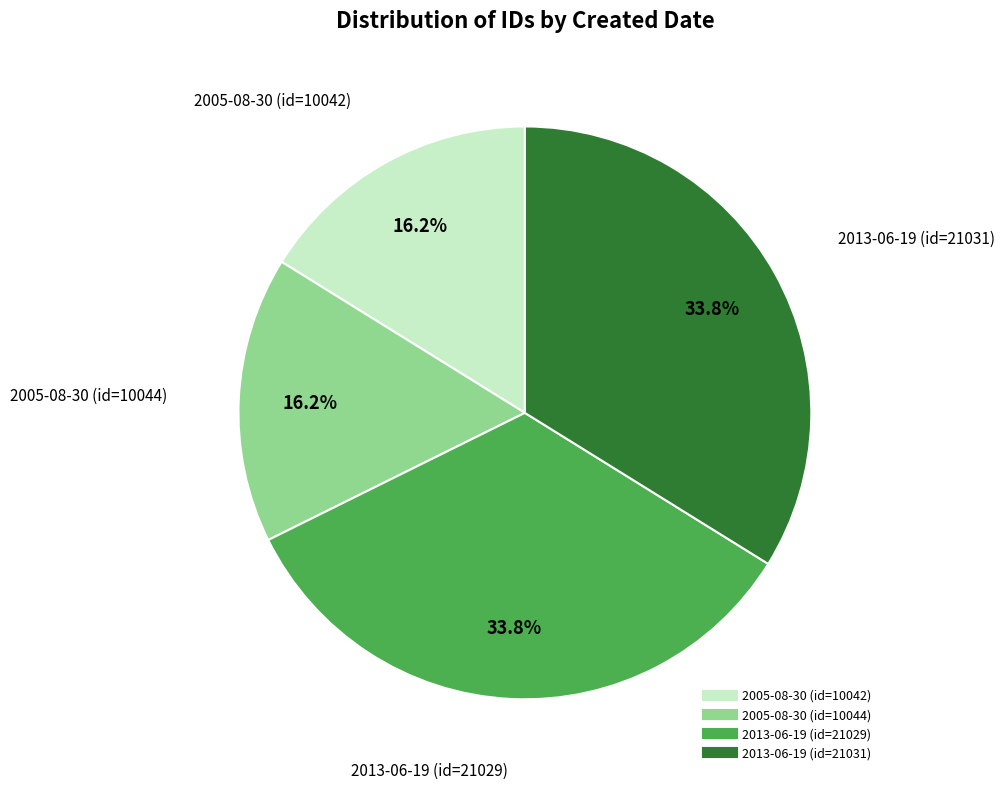

To the nearest percent, what is the combined percentage of 2013-06-19 (id=21031) and 2013-06-19 (id=21029)?

68%